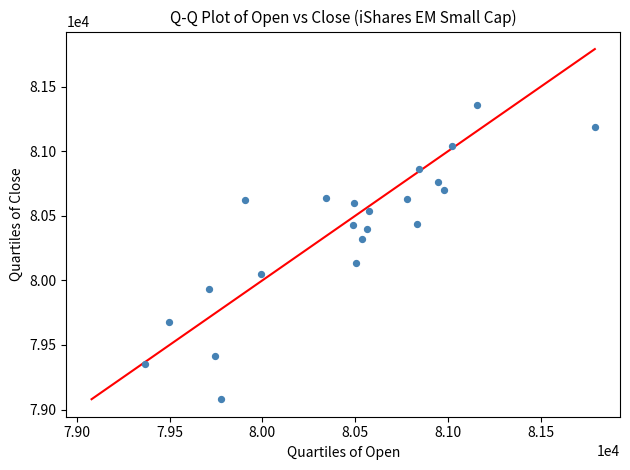

What is the range of X values (max minus min)?

2424